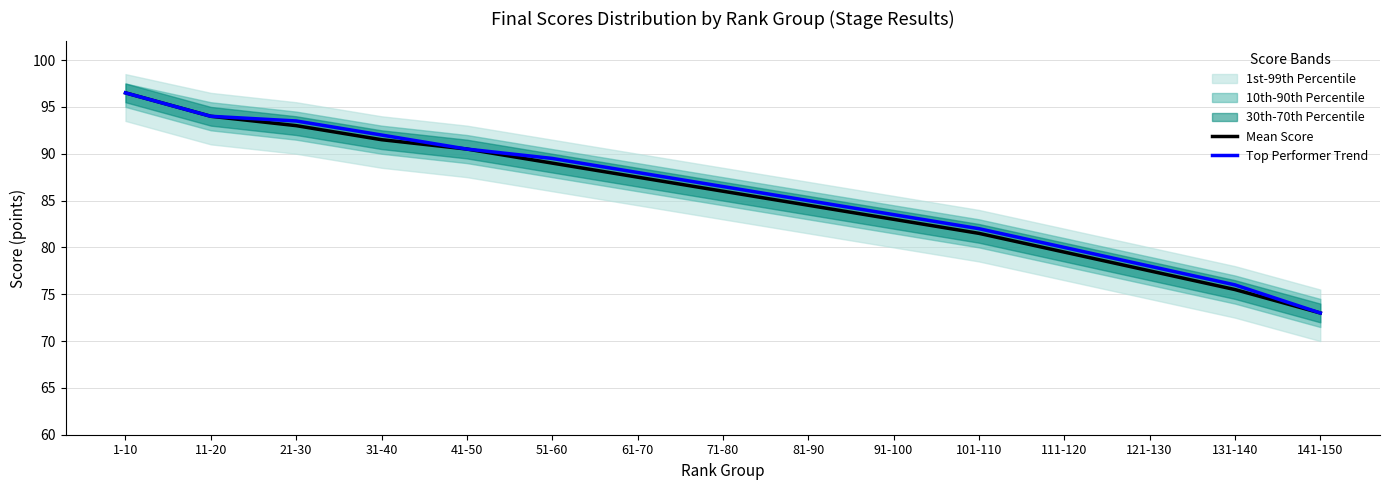

True or false: Top Performer Trend has a value of 38.3 at 51-60.

False